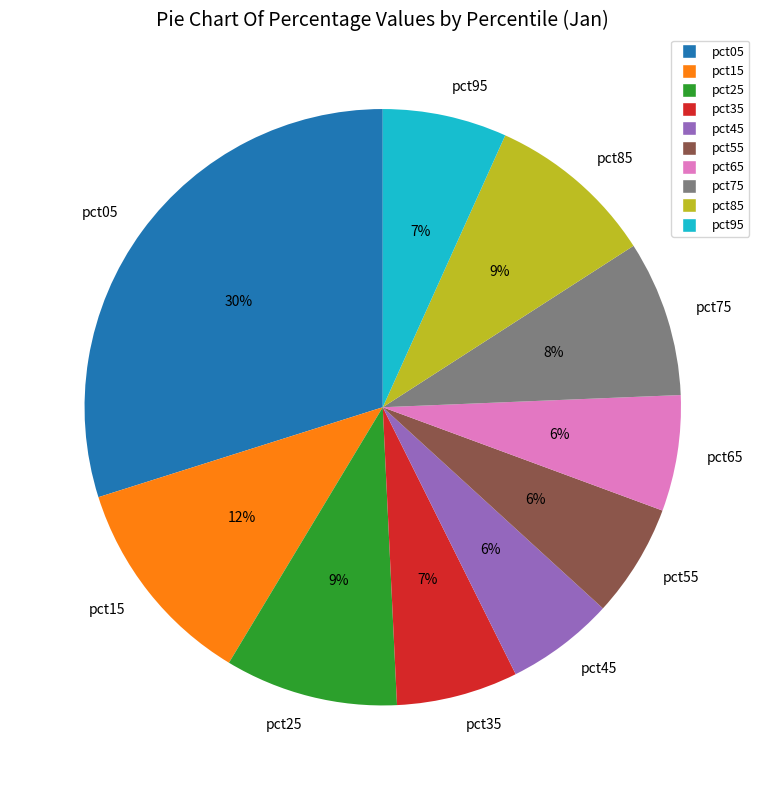

Between pct95 and pct85, which is larger?

pct85